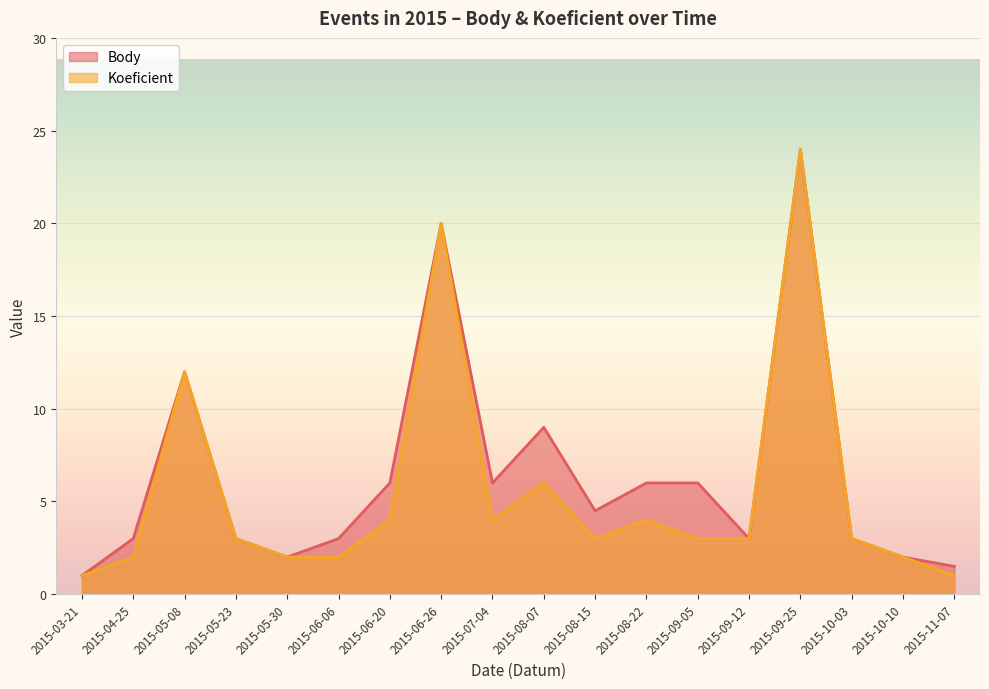

What is the total value across all series at 2015-06-06?

5.0